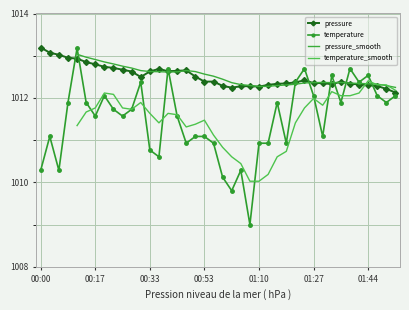

Does the chart have visible grid lines?

Yes